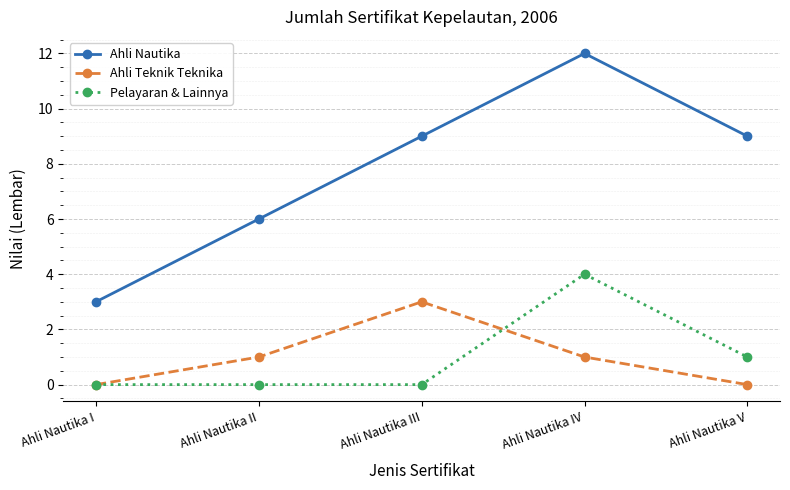

Reading right to left, extract all data points from this chart.

Ahli Nautika: 9	12	9	6	3
Ahli Teknik Teknika: 0	1	3	1	0
Pelayaran & Lainnya: 1	4	0	0	0